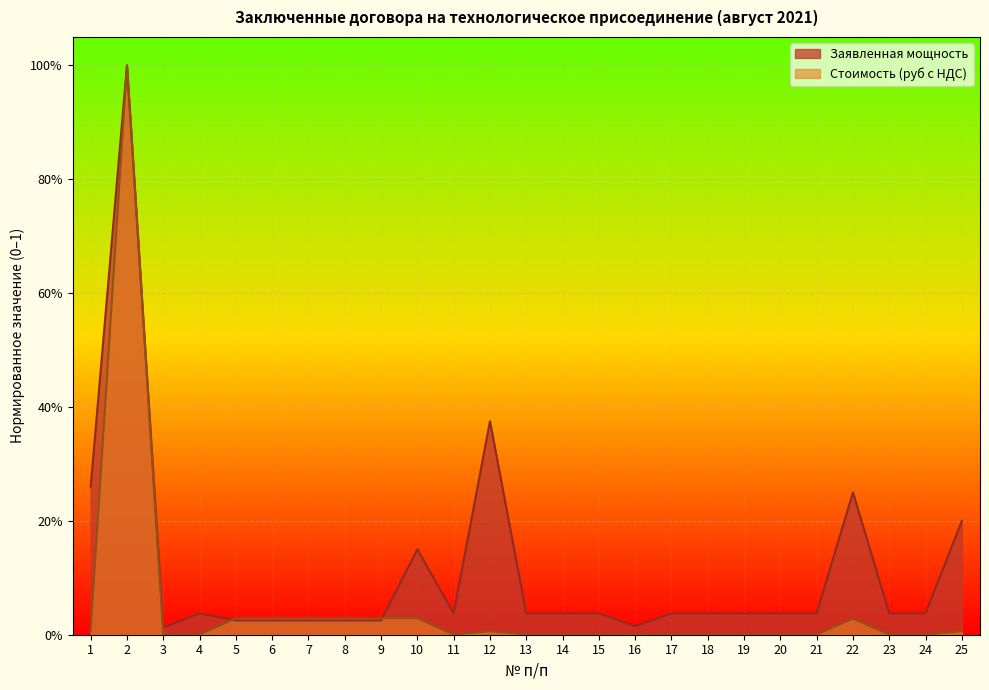

Does the chart display data point markers on the line(s)?

No